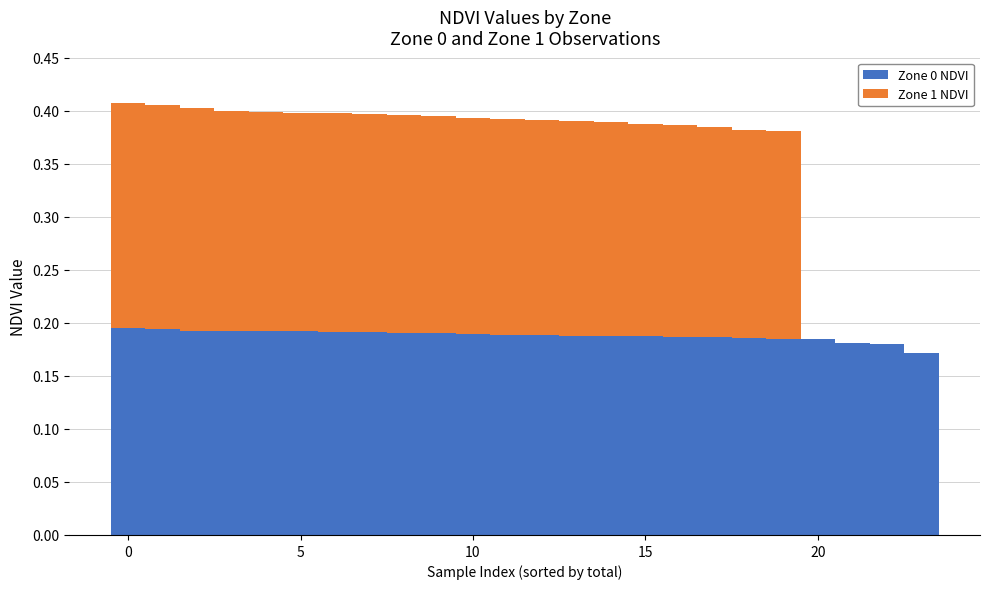

What is the highest value of the Zone 0 NDVI series?

0.2